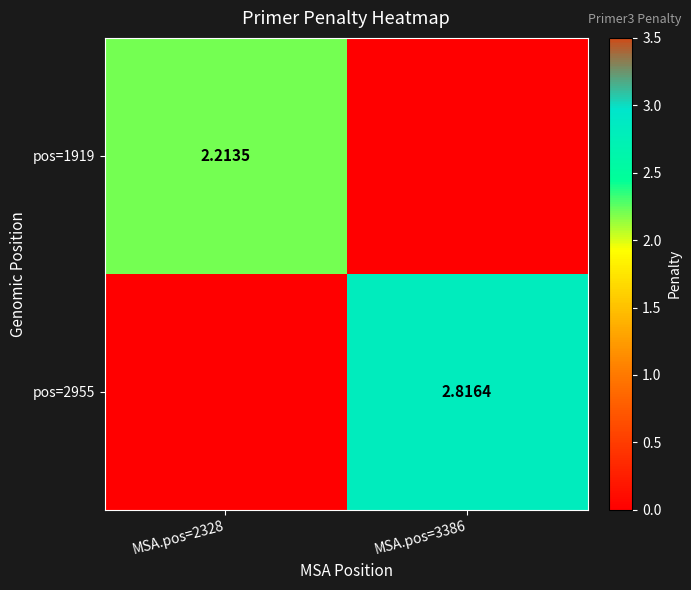

What is the difference between the highest and lowest values at MSA.pos=2328?

2.2